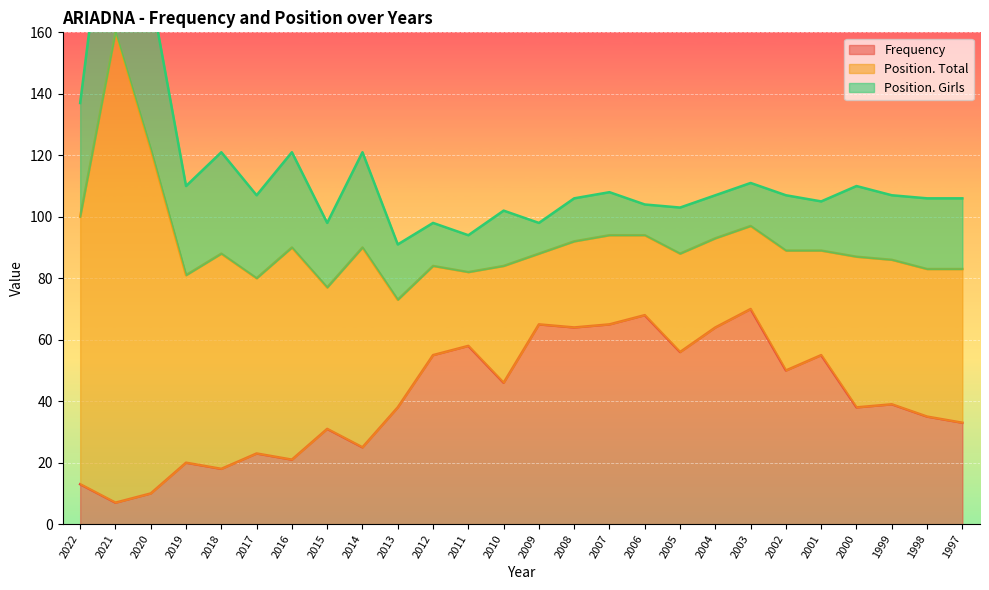

Where is Position. Girls nearest to the value 39?

2022